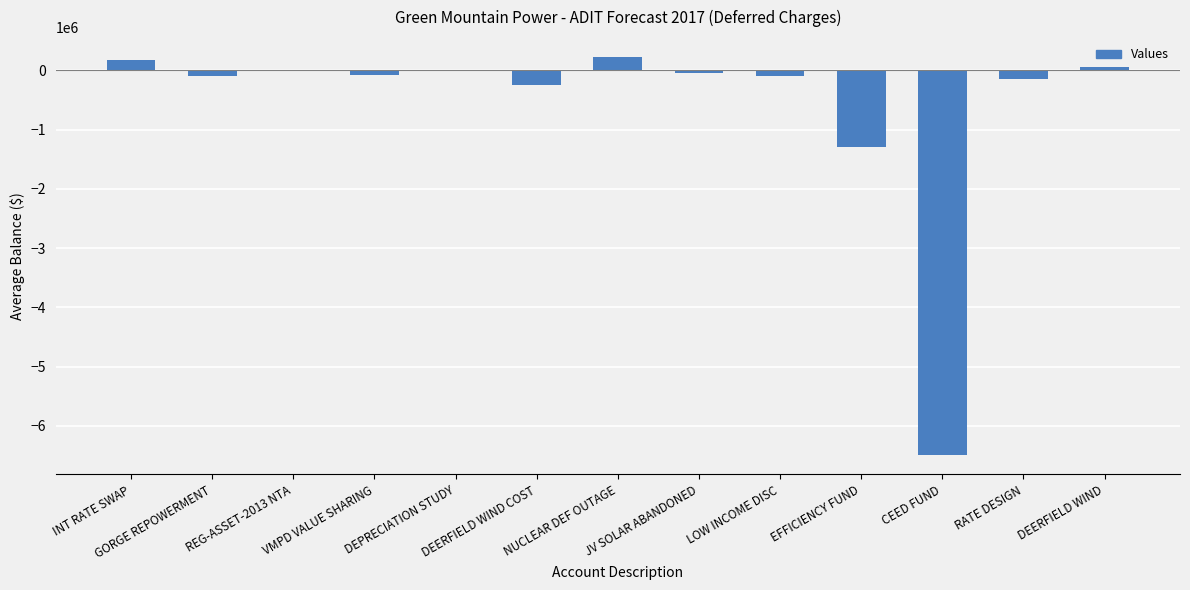

What is the greatest value displayed?

227581